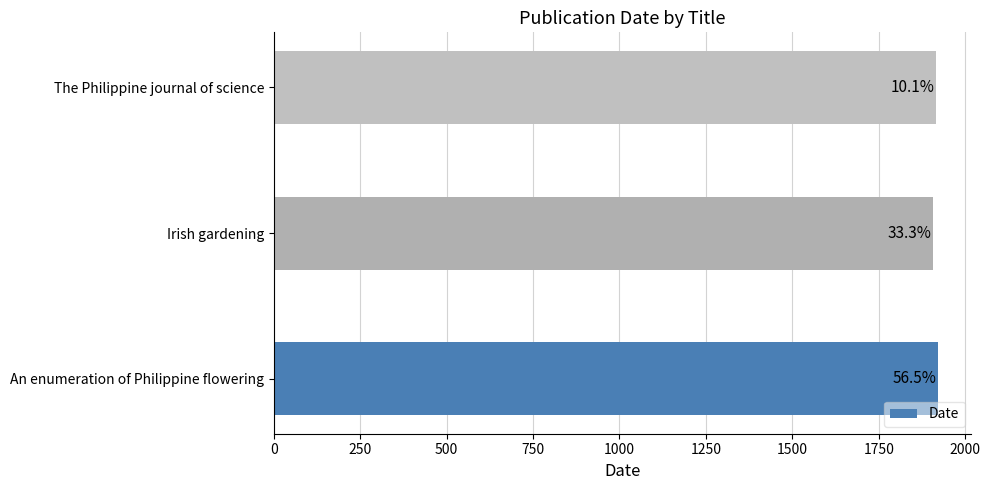

What is the minimum value shown in the chart?

1906